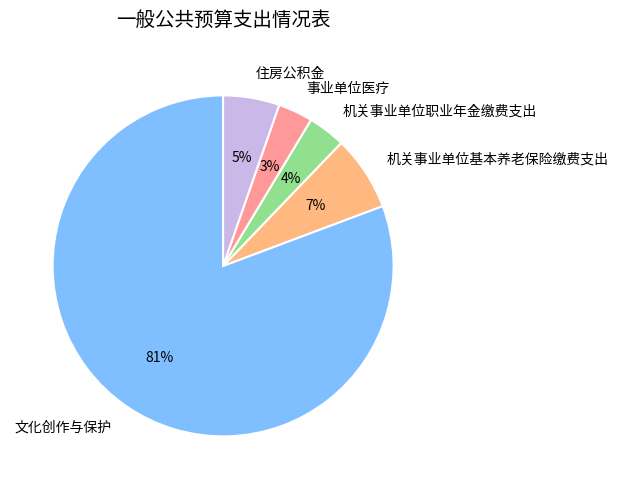

What percentage is the 住房公积金 slice, to the nearest percent?

5%